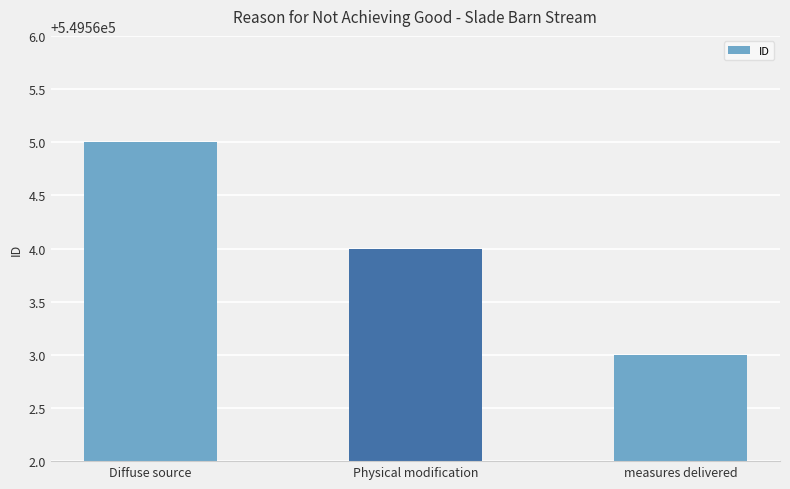

What position from the left is measures delivered?

3